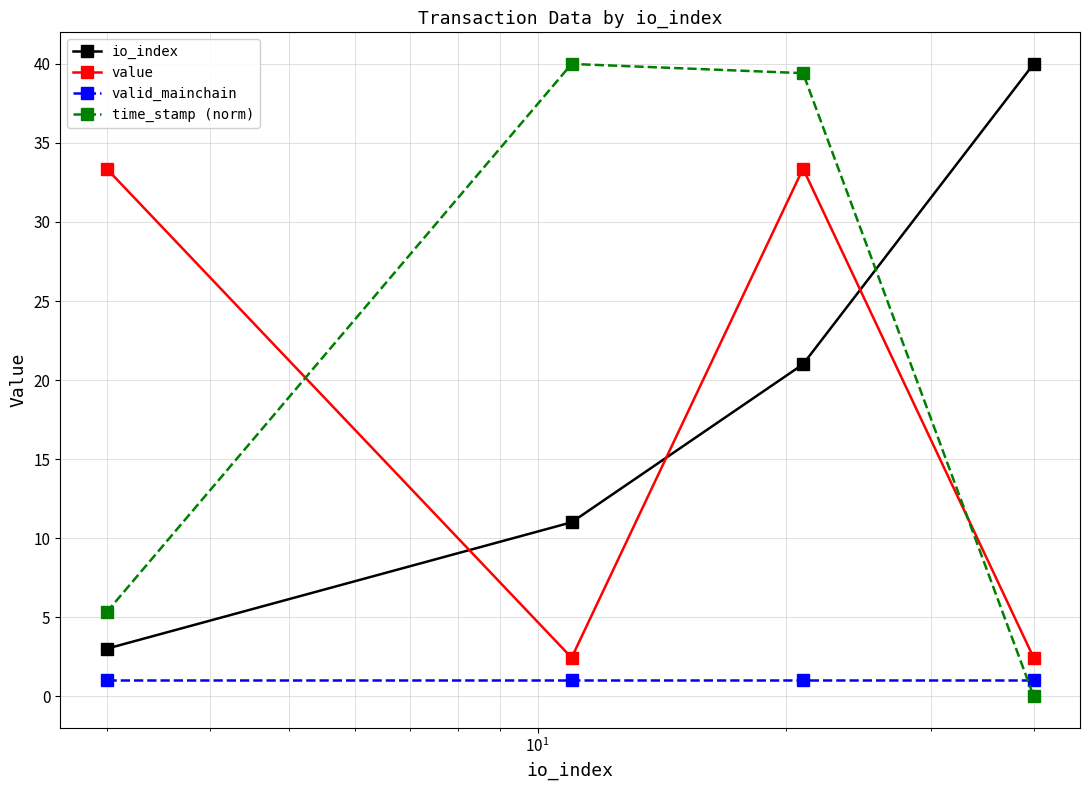

Which series has the largest total across all categories?

time_stamp (norm)